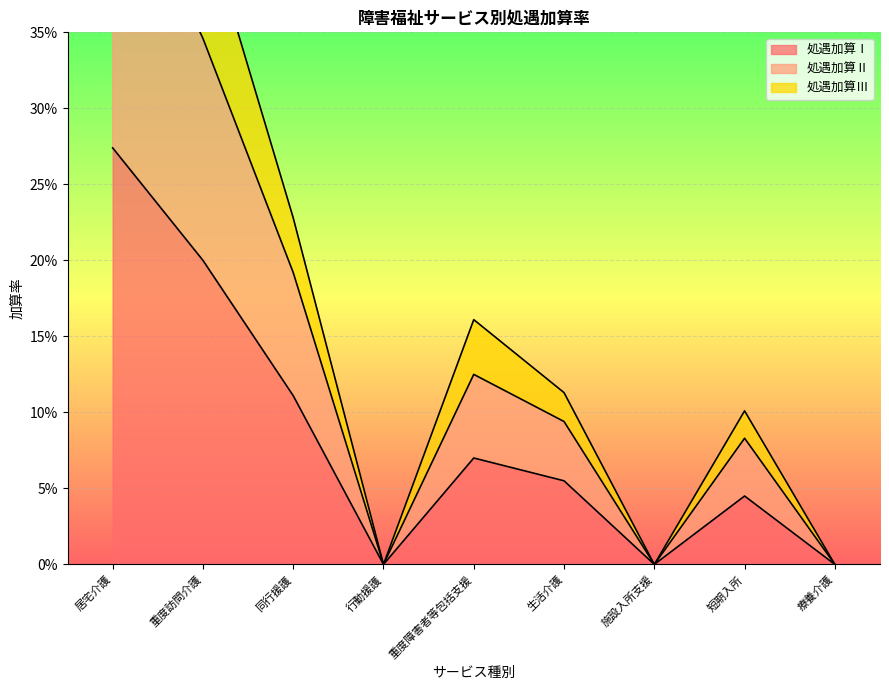

At 療養介護, list the series in order from largest to smallest.

処遇加算Ⅰ, 処遇加算Ⅱ, 処遇加算Ⅲ